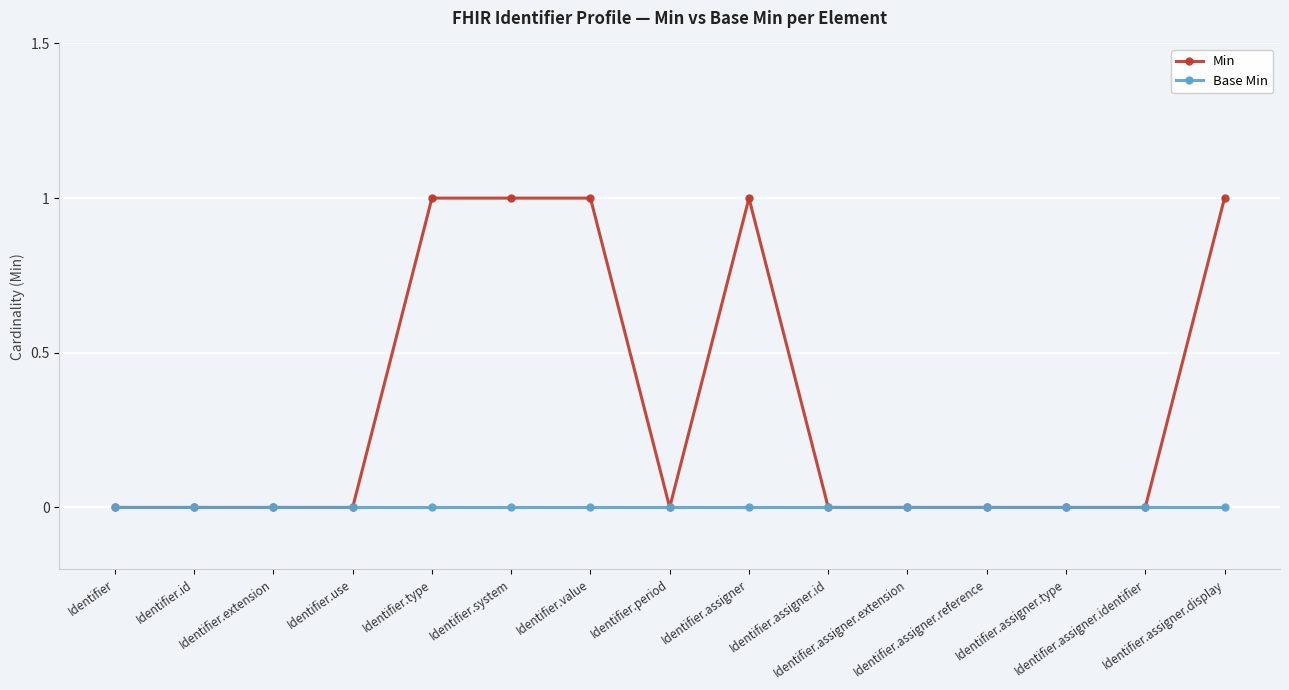

Rank the series by their maximum value, from highest to lowest.

Min, Base Min